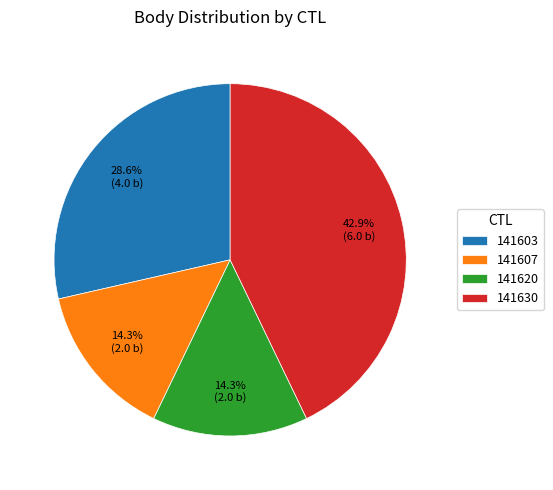

What percentage is NOT represented by 141607?

85.7%